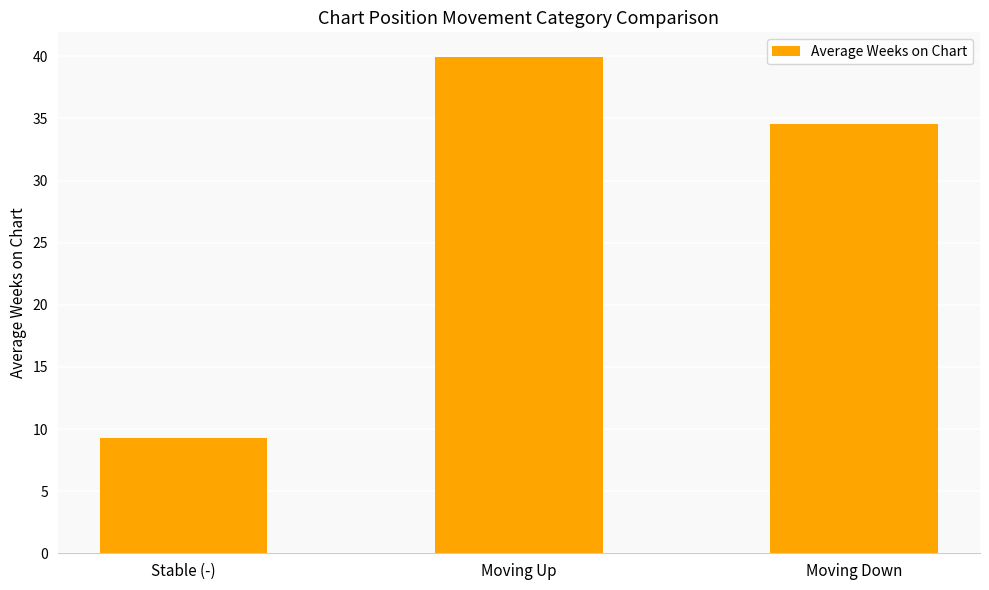

What is the sum of all values?

83.8